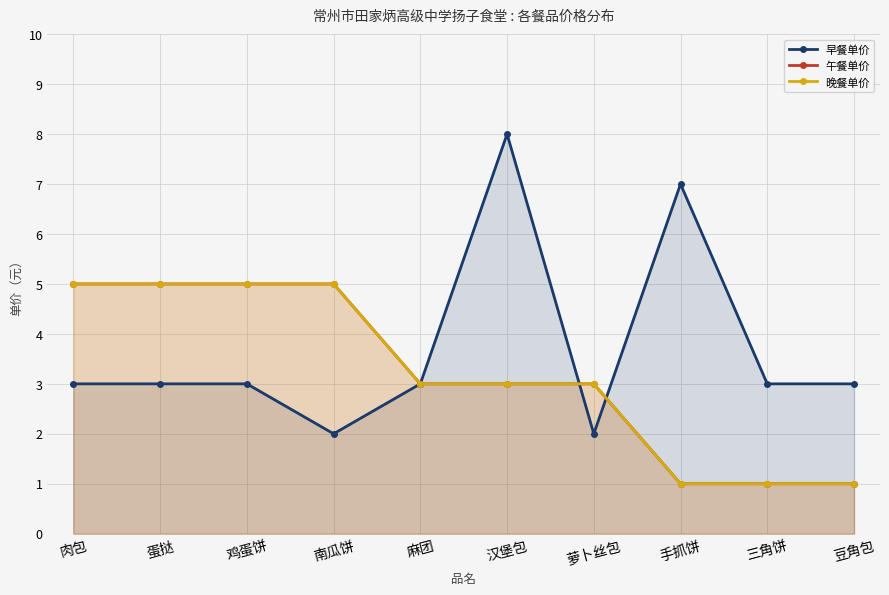

What are all the series names shown in the legend?

早餐单价, 午餐单价, 晚餐单价